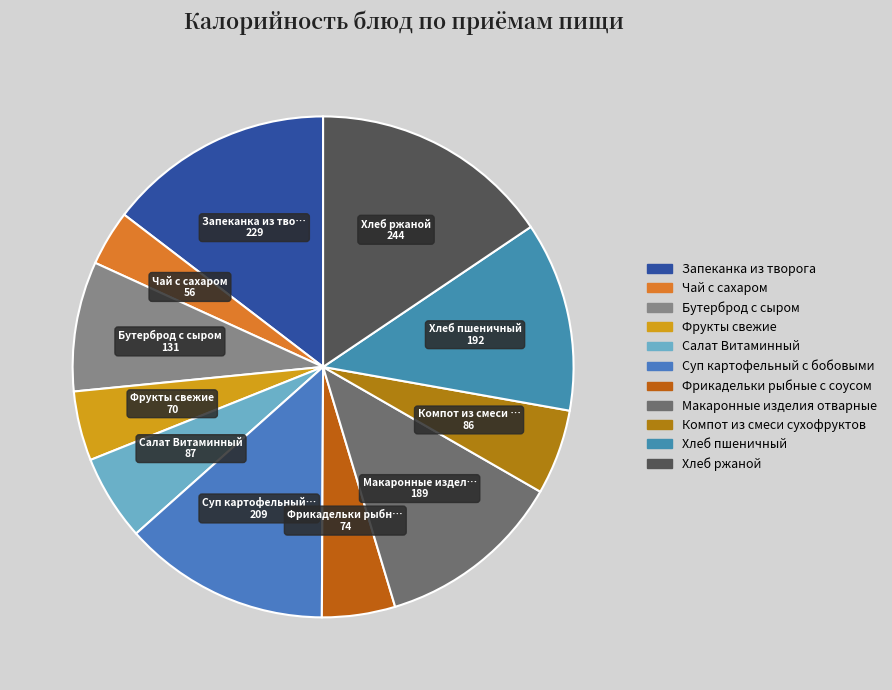

Which has a higher value, Макаронные изделия отварные or Запеканка из творога?

Запеканка из творога